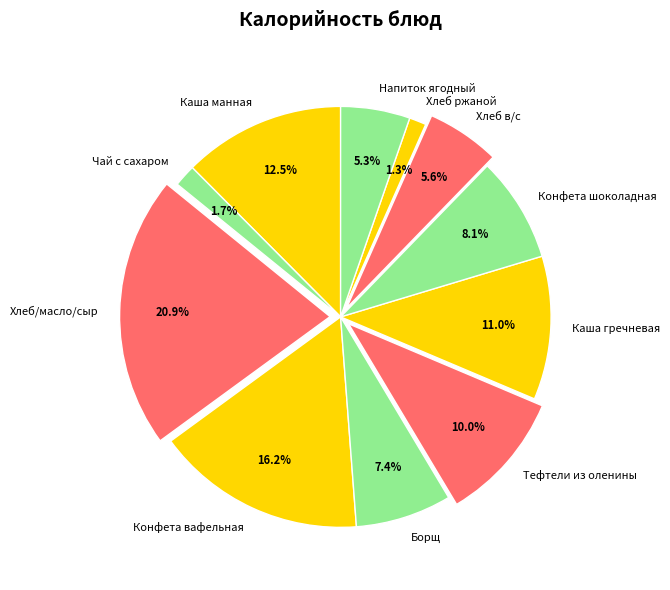

Count the number of slices in the pie.

11